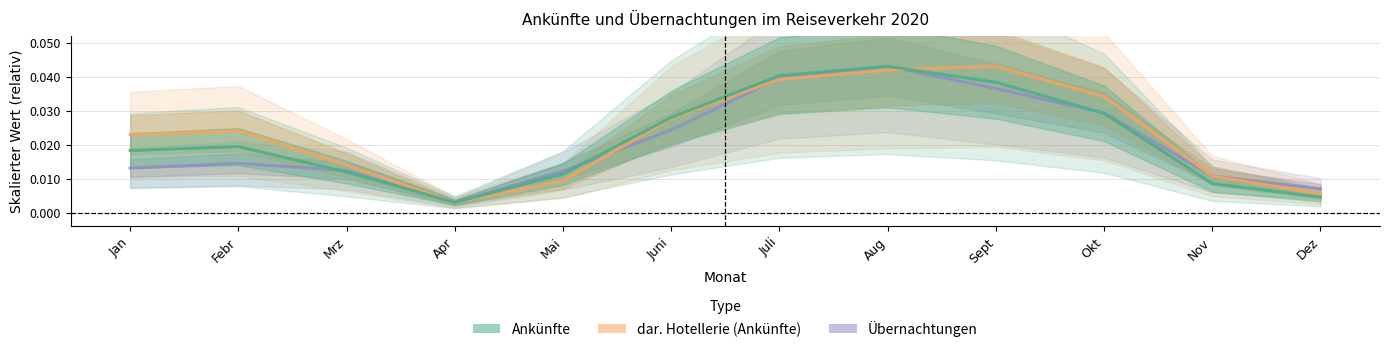

At how many categories does at least one series exceed 0?

12